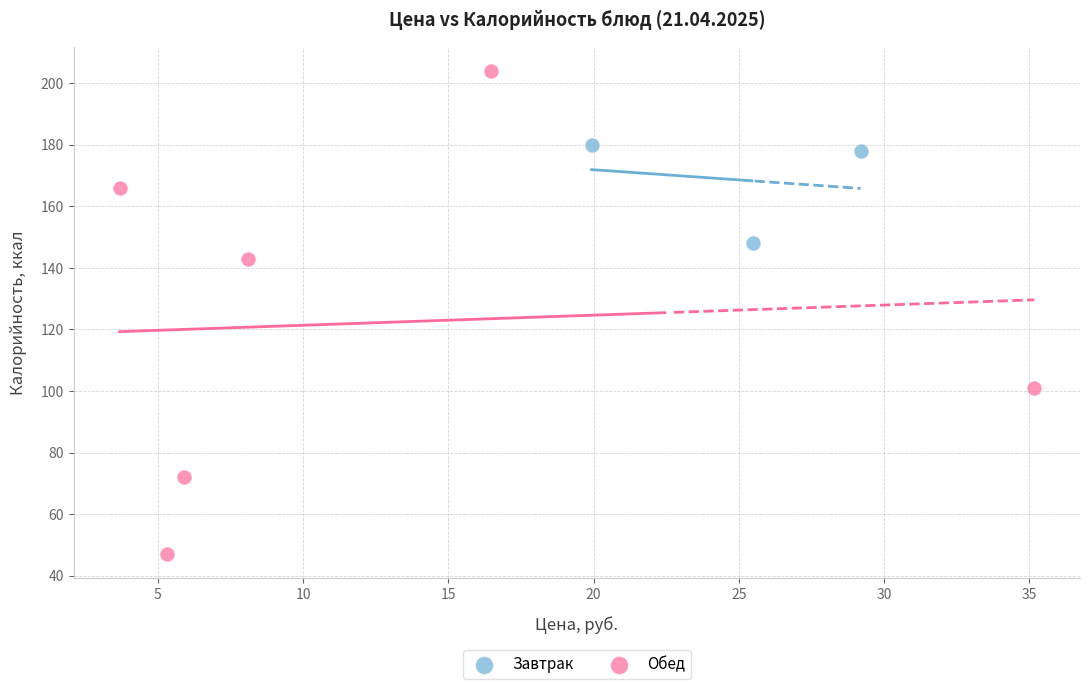

What are all the series names shown in the legend?

Завтрак, Обед